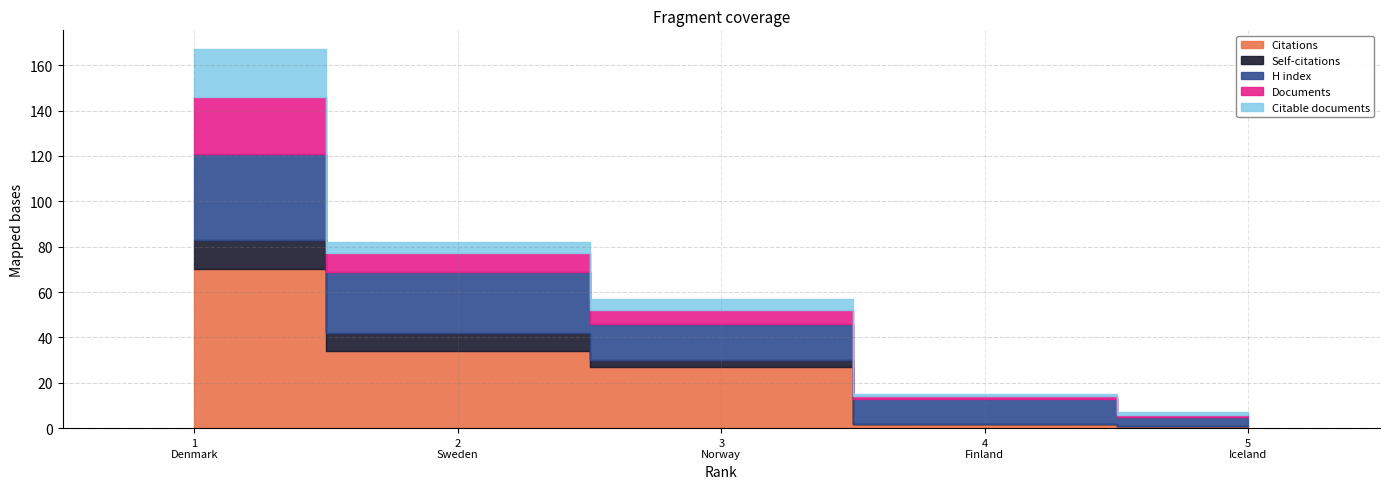

The Citable documents series shows 11 at Denmark. True or false?

False